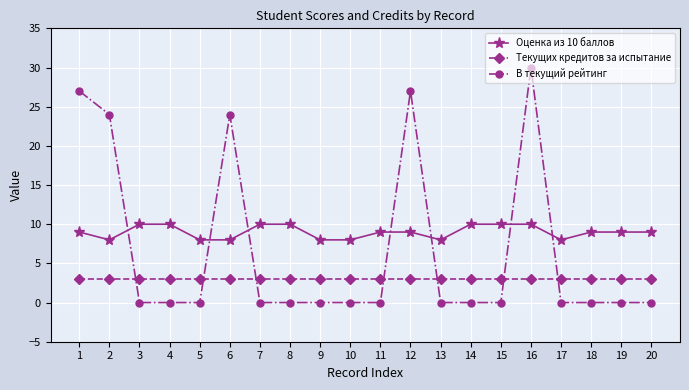

What is the maximum value for Текущих кредитов за испытание?

3